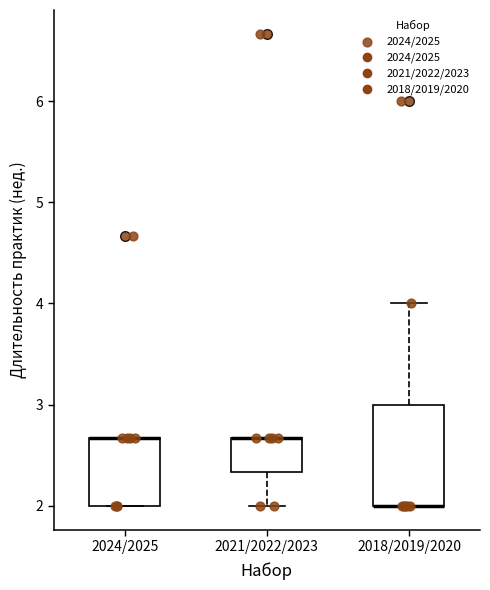

Which box is the tallest, from its lower edge to its upper edge?

2018/2019/2020